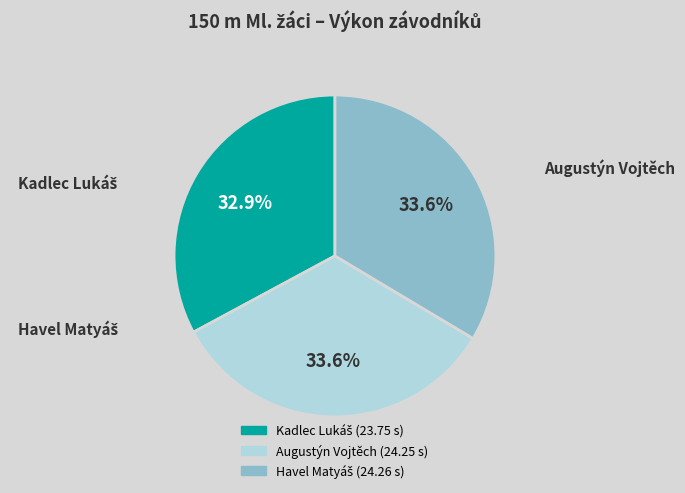

To the nearest percent, what is the difference between the largest and smallest slice percentages?

1%